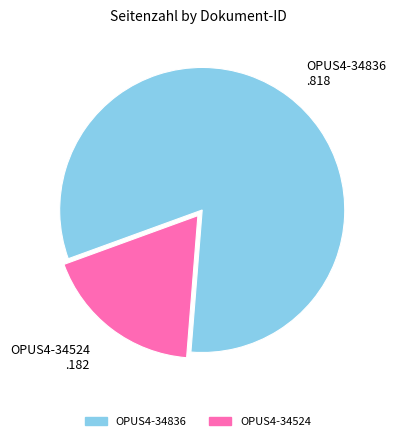

Approximately how many times larger is the value at OPUS4-34836 compared to OPUS4-34524?

4.5